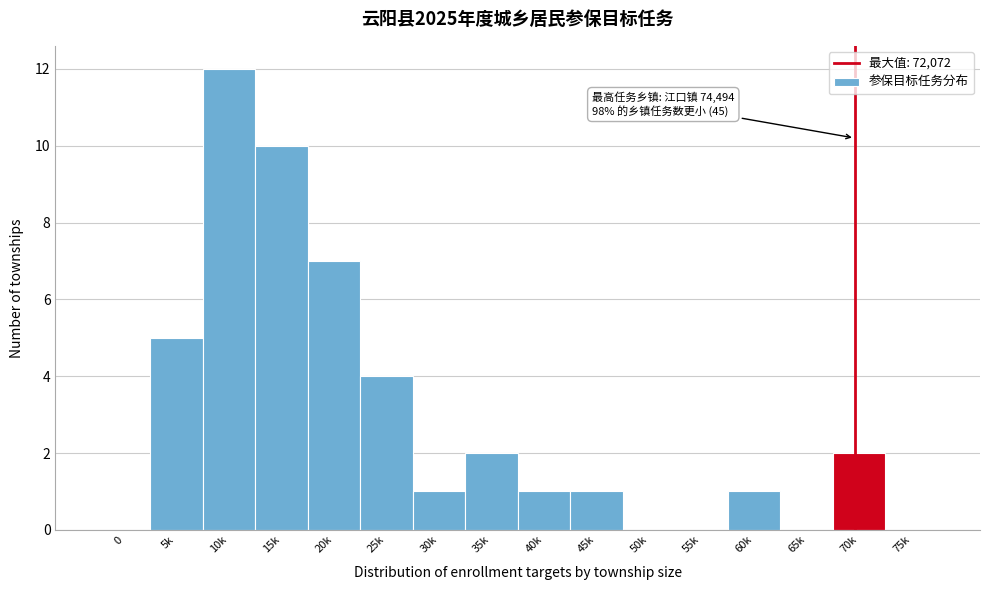

Reading left to right, transcribe all the data shown in this chart.

0=0	5k=5	10k=12	15k=10	20k=7	25k=4	30k=1	35k=2	40k=1	45k=1	50k=0	55k=0	60k=1	65k=0	70k=2	75k=0